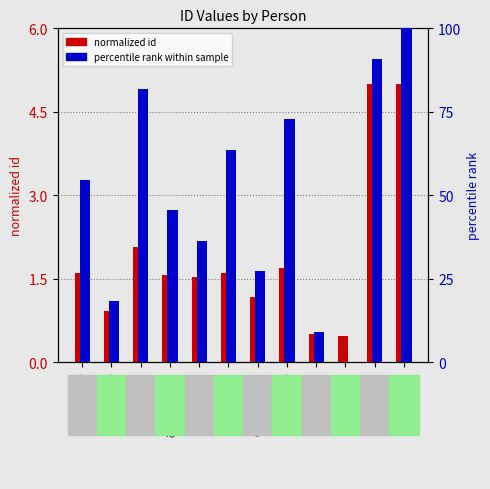

How many data points does each series have?

12